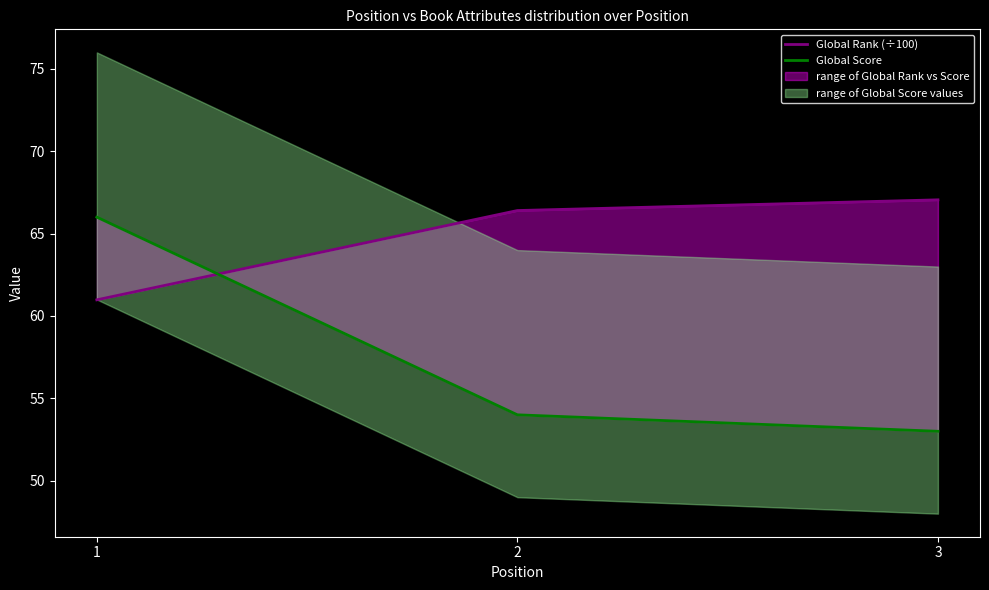

Which series has the largest range (max minus min)?

Global Score